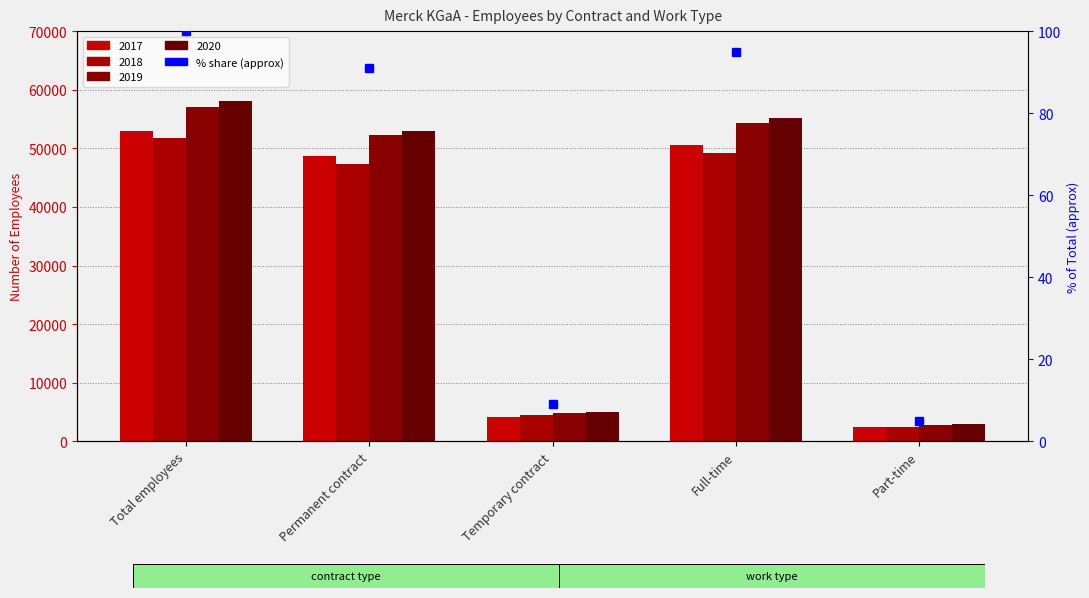

What is the difference between the second highest and minimum values?

90